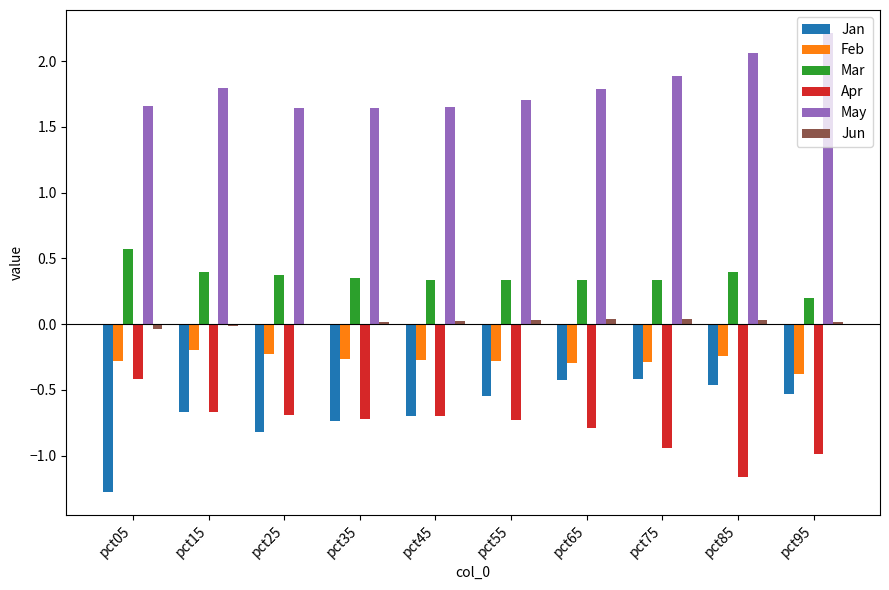

What is the average value of the May series?

1.8